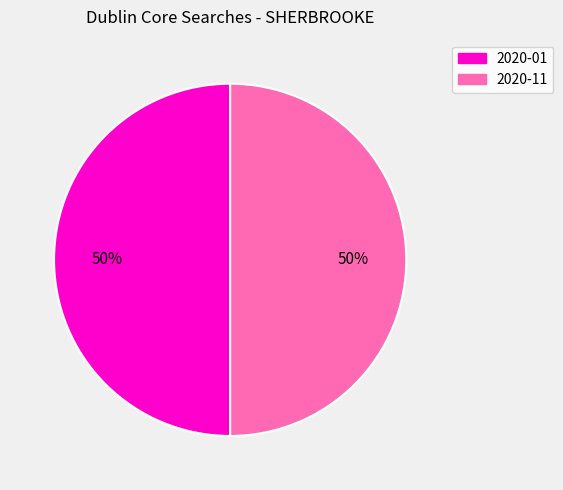

To the nearest percent, what is the difference between the largest and smallest slice percentages?

0%